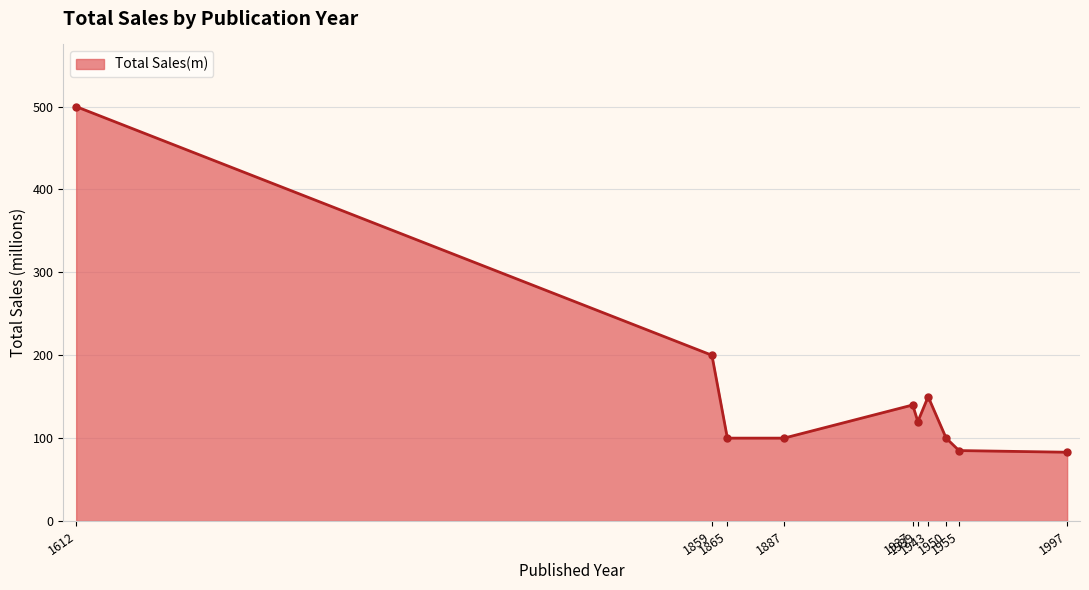

How many lines are shown in the chart?

1